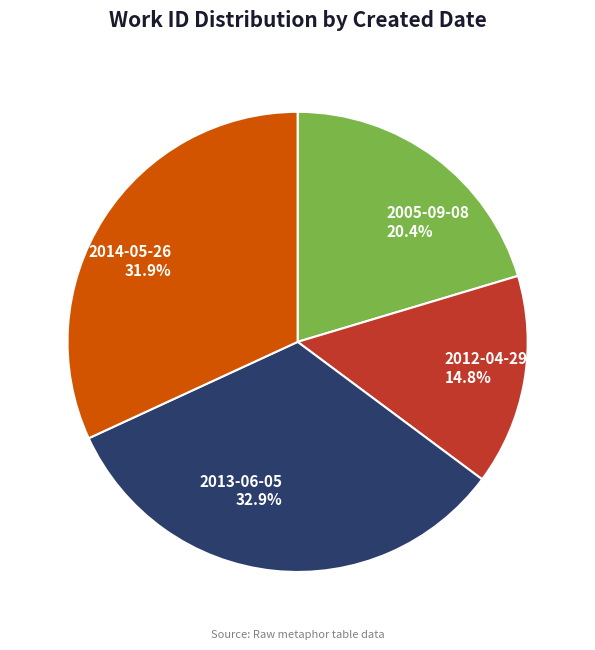

To the nearest percent, what is the difference between the 2012-04-29 and 2013-06-05 slice percentages?

18%